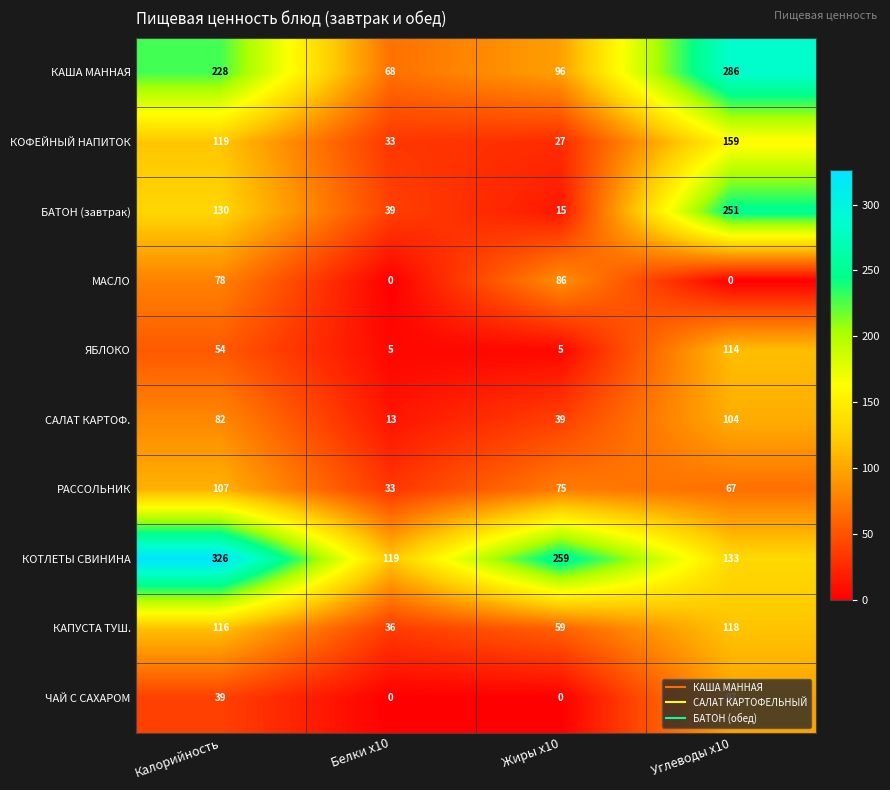

List the series in order of their peak value, highest first.

КОТЛЕТЫ СВИНИНА, КАША МАННАЯ, БАТОН (завтрак), КОФЕЙНЫЙ НАПИТОК, КАПУСТА ТУШ., ЯБЛОКО, РАССОЛЬНИК, САЛАТ КАРТОФ., ЧАЙ С САХАРОМ, МАСЛО